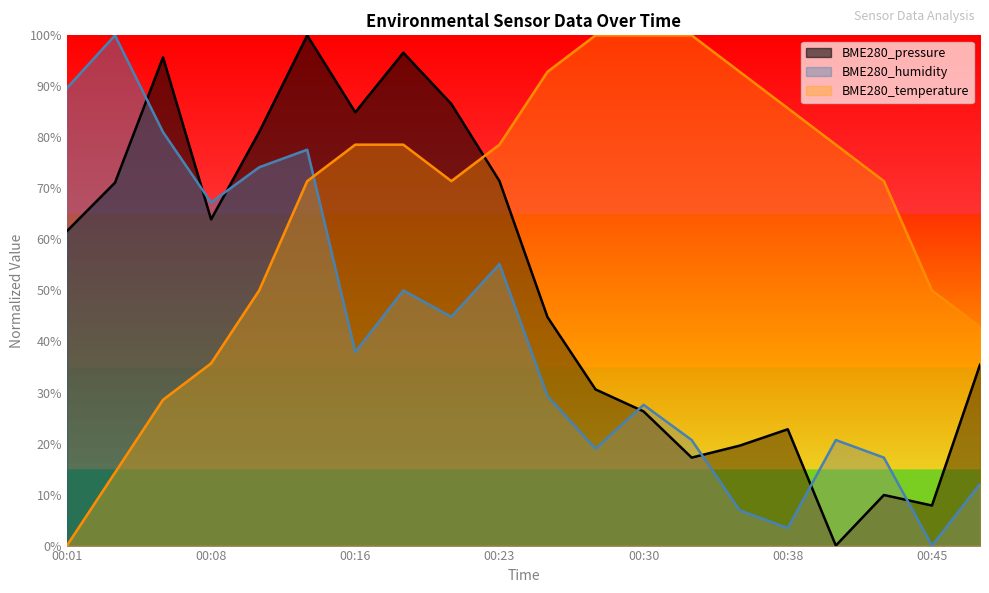

List the series in order of their overall mean, lowest first.

BME280_humidity, BME280_pressure, BME280_temperature